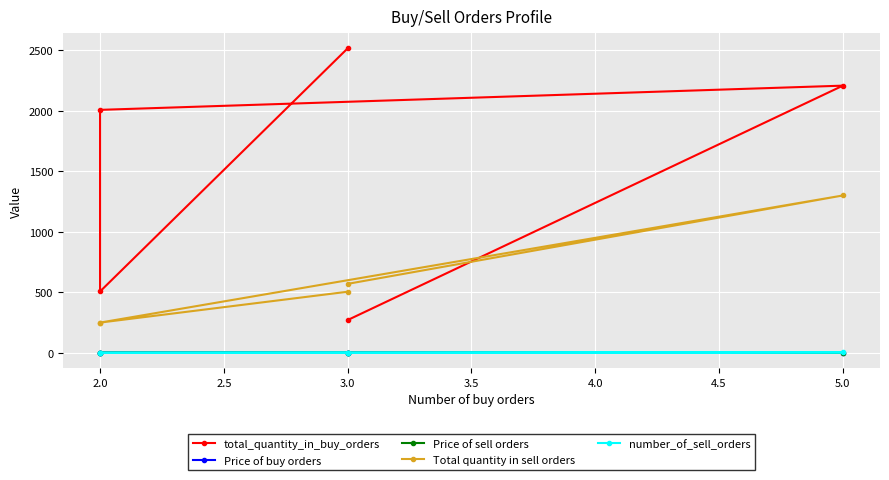

At how many categories does at least one series exceed 2245?

1